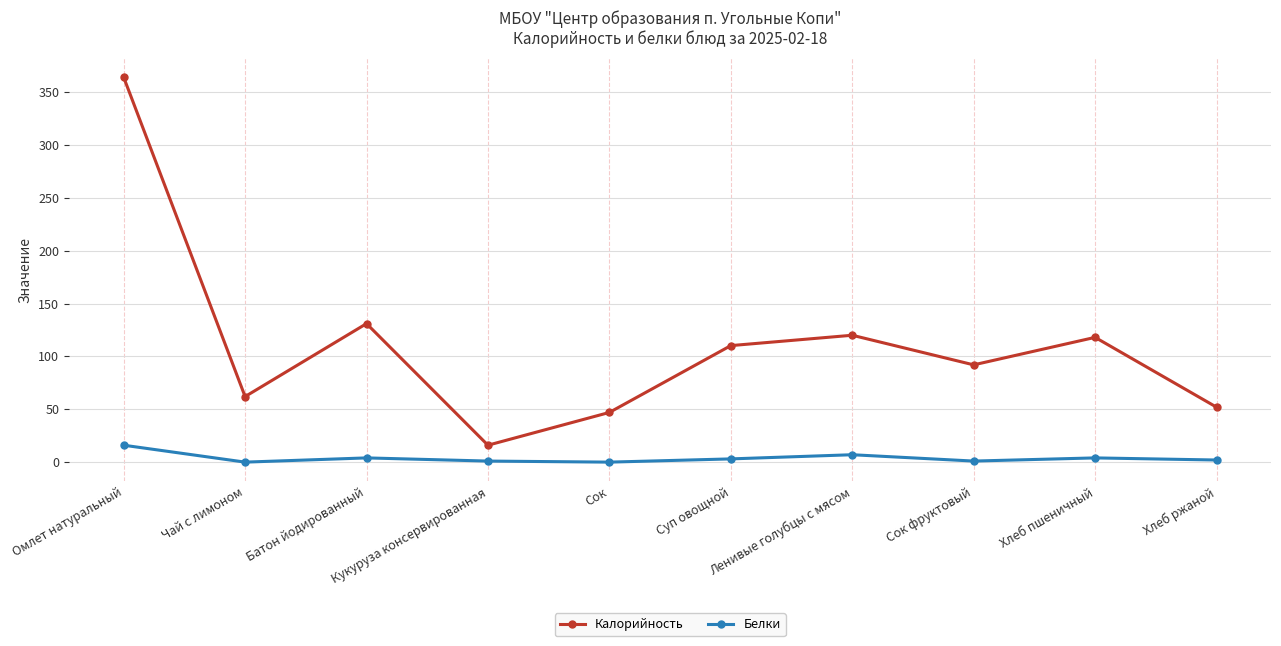

True or false: Калорийность and Белки cross at least once.

False